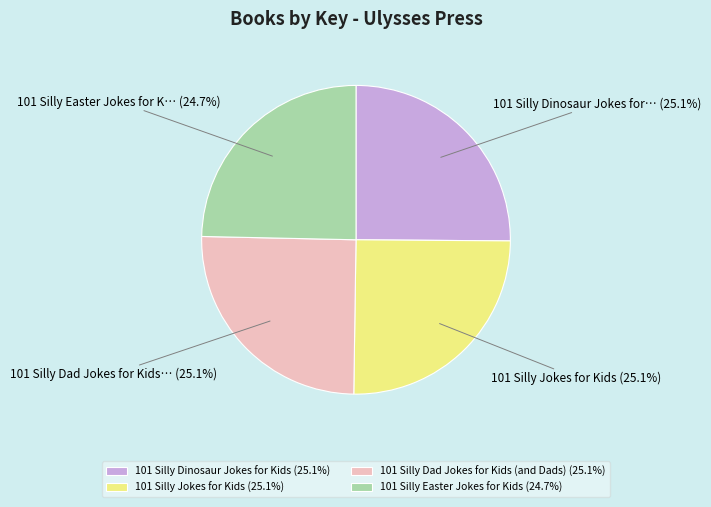

What is the ratio of the value at 101 Silly Dad Jokes for Kids (and Dads) (25.1%) to the value at 101 Silly Jokes for Kids (25.1%)?

1.0